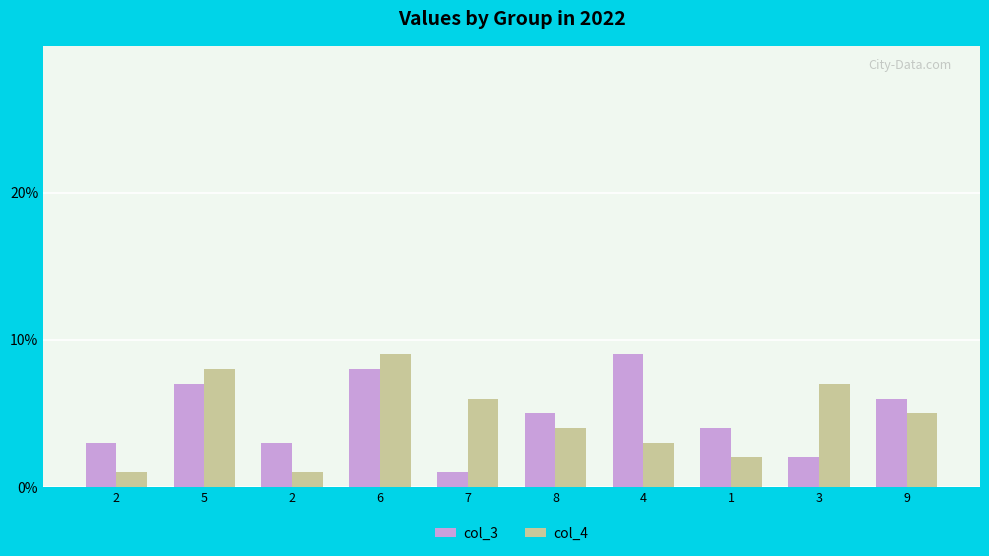

Rank the series by their maximum value, from highest to lowest.

col_3, col_4